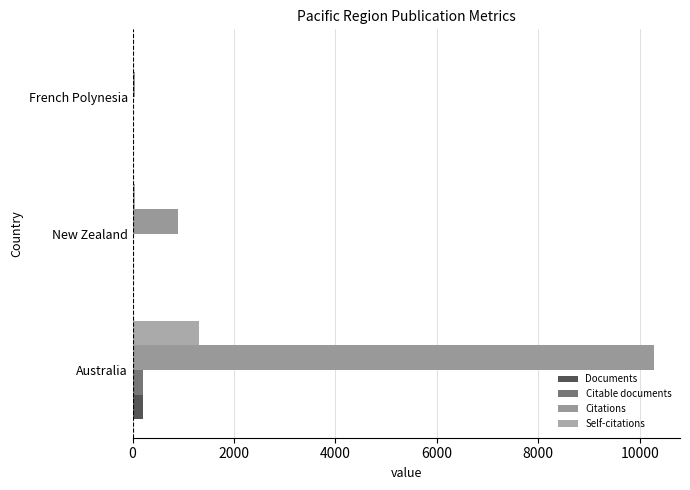

Count the number of data series in this chart.

4